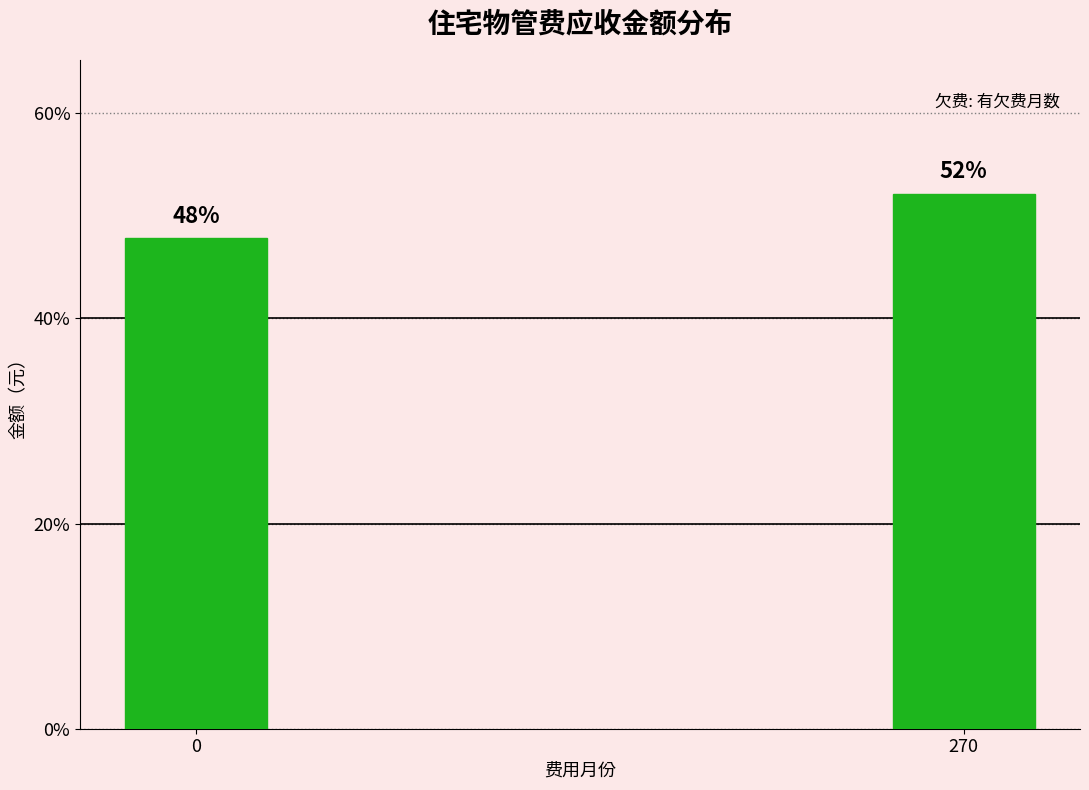

What is the value of the 1st bar from the left?

47.8